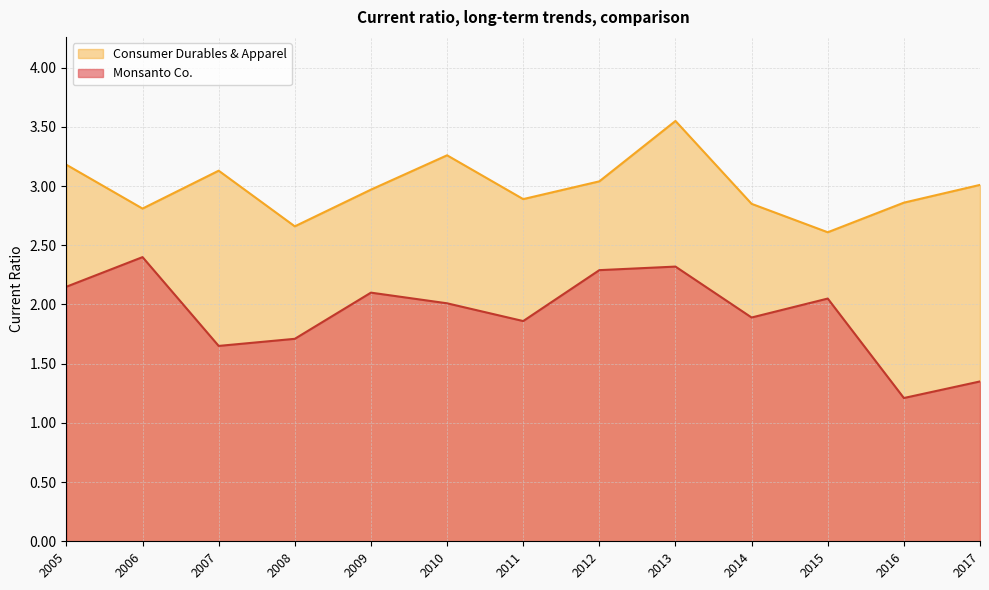

What is the difference between the maximum and minimum values in the Consumer Durables & Apparel series?

0.9